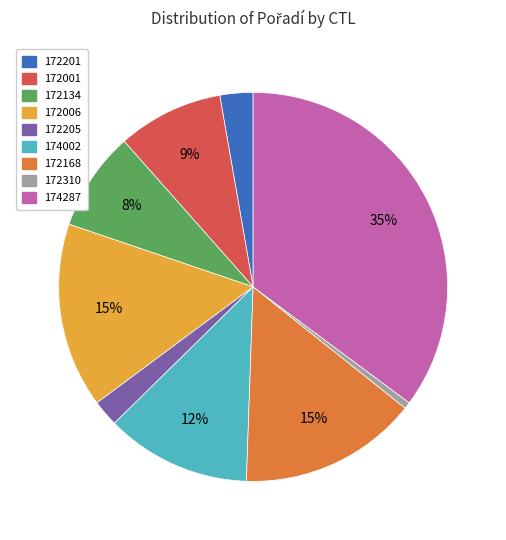

Which category has the biggest portion of the pie?

174287